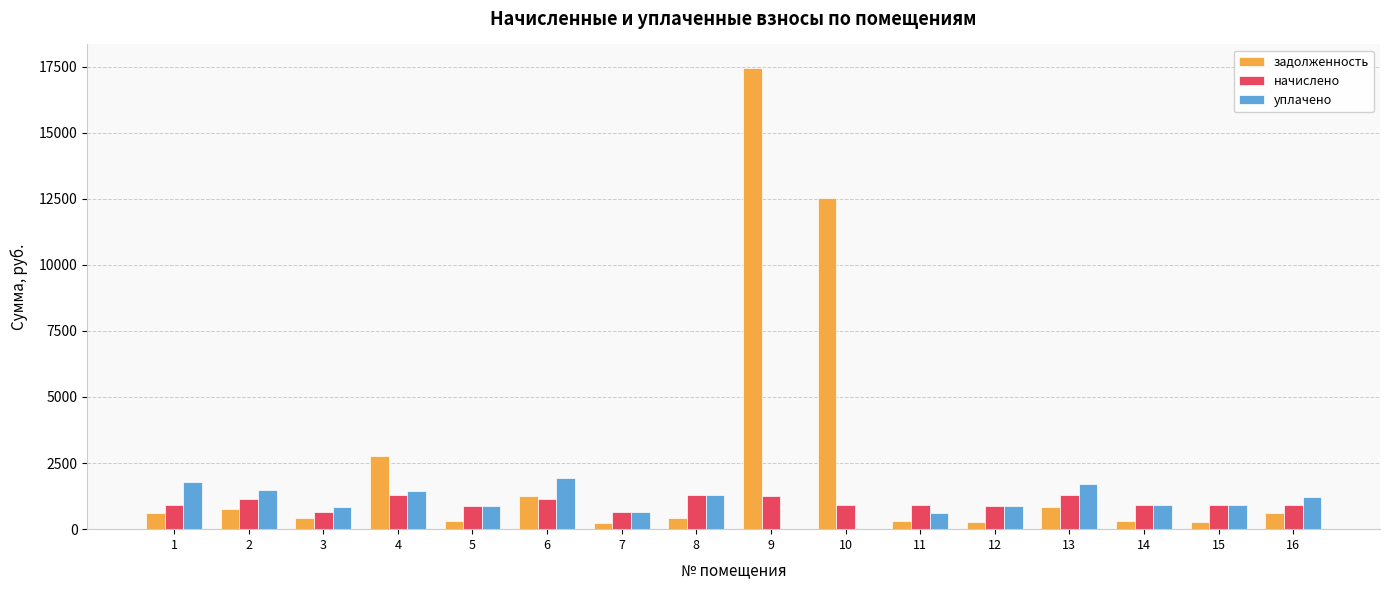

Between 7 and 13, which series saw the biggest shift?

уплачено